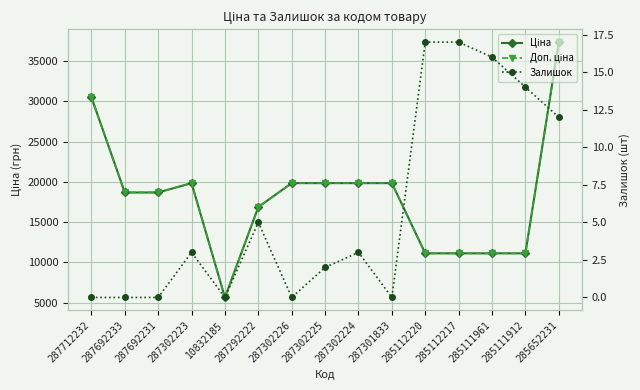

Which series changed the most between 287692233 and 10832185?

Ціна